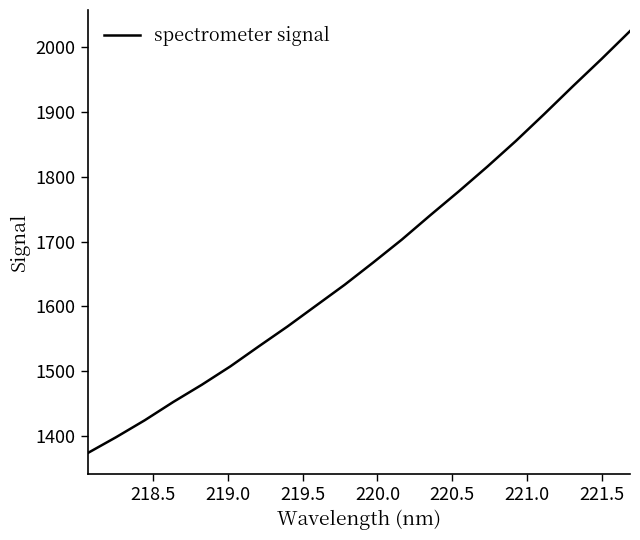

What is the minimum value shown in the chart?

1373.5